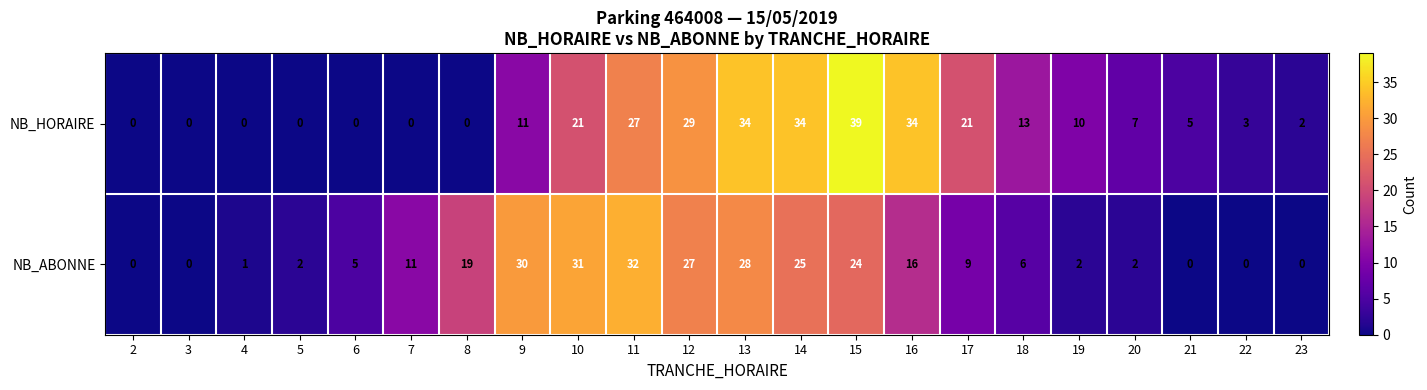

Which series changed the most between 16 and 19?

NB_HORAIRE